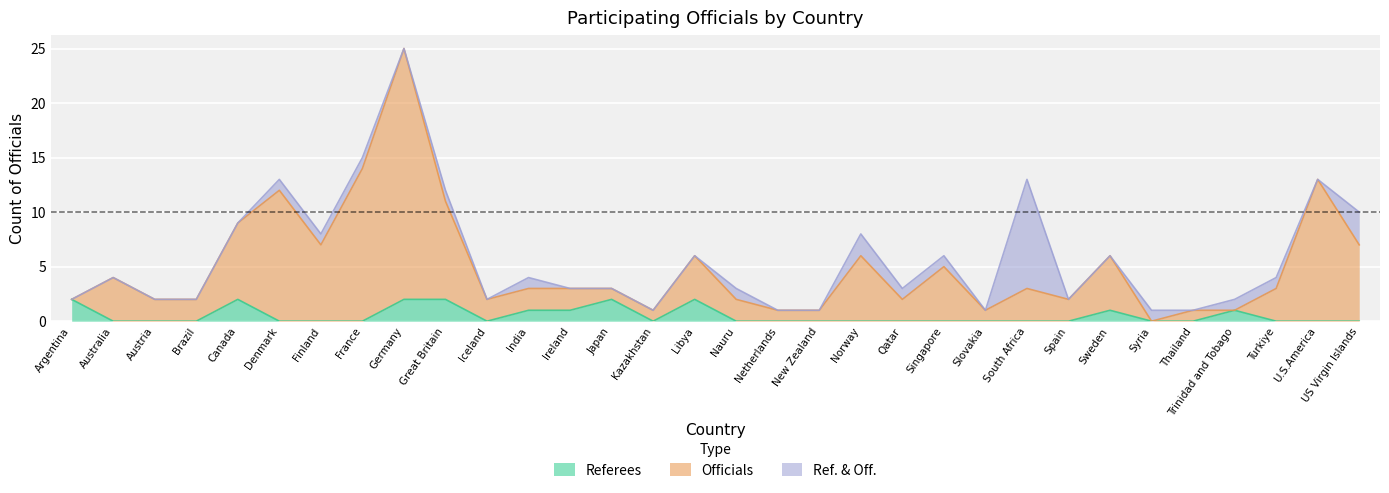

How many lines are shown in the chart?

3